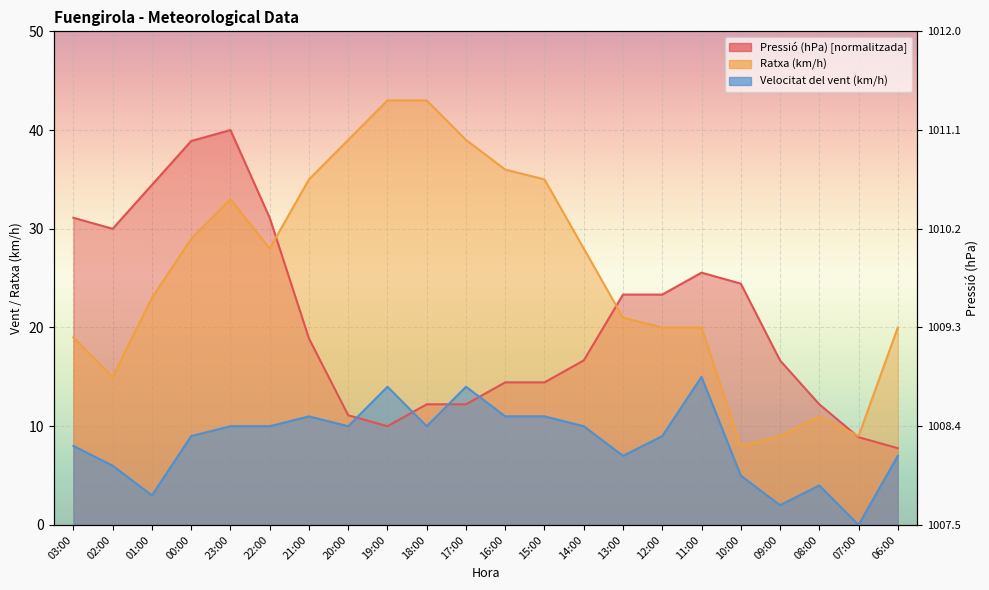

How many values in the Velocitat del vent (km/h) series are below 10?

11